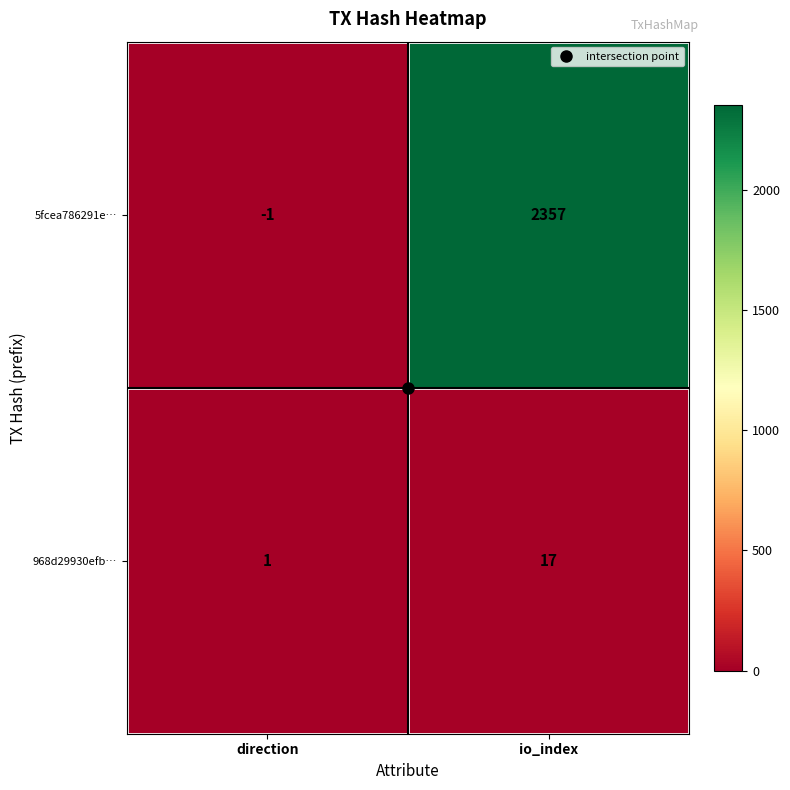

List the series in order of their peak value, highest first.

5fcea786291e…, 968d29930efb…